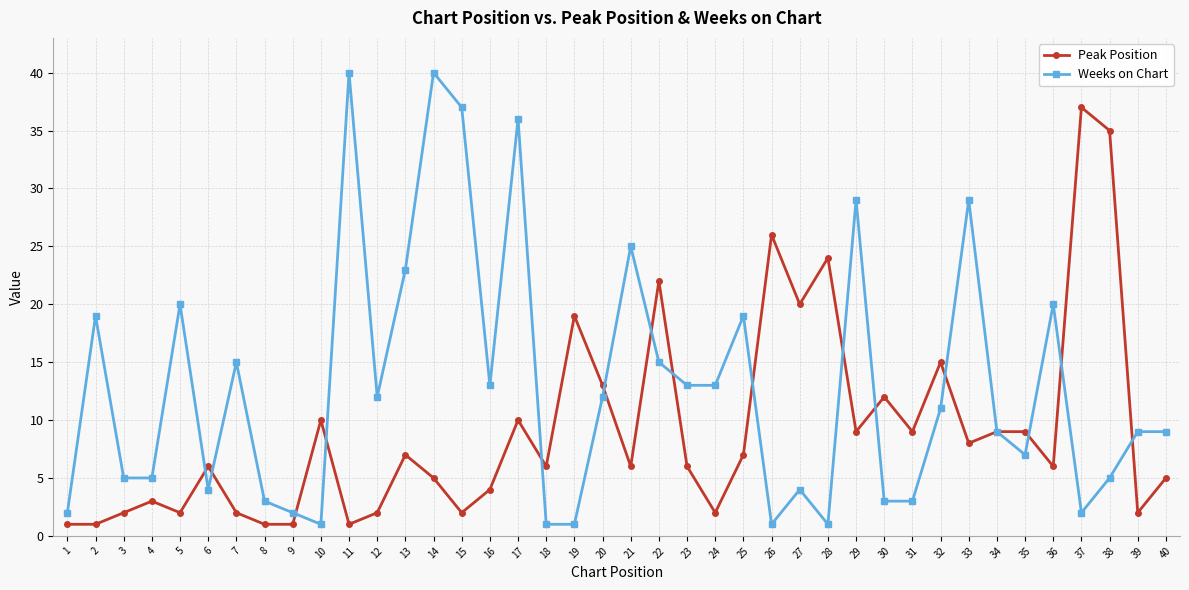

What is the difference between the maximum and minimum values in the Weeks on Chart series?

39